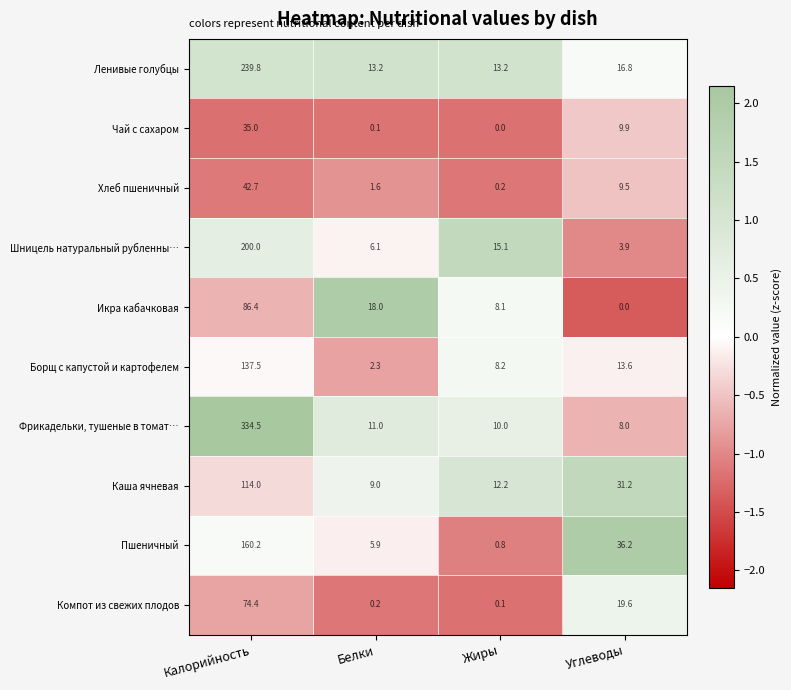

At how many categories does at least one series exceed 11?

4